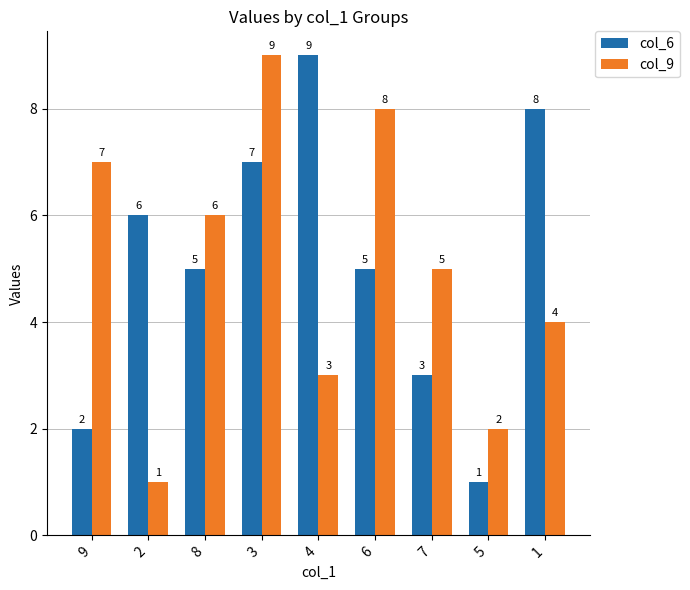

List the labels in order of col_9 value, smallest first.

2, 5, 4, 1, 7, 8, 9, 6, 3